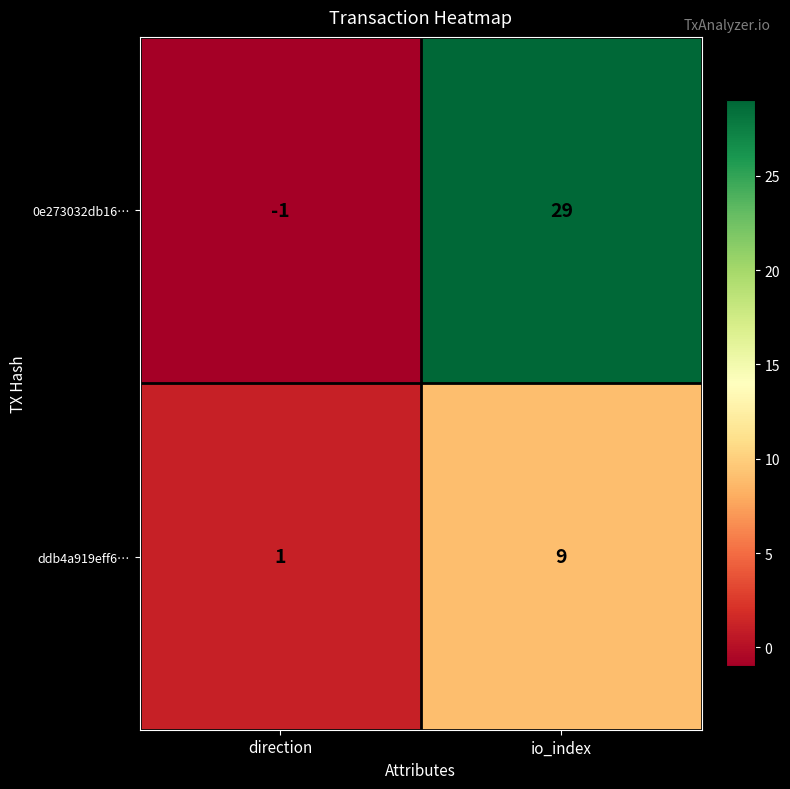

What is the difference between the maximum and minimum values in the ddb4a919eff6… series?

8